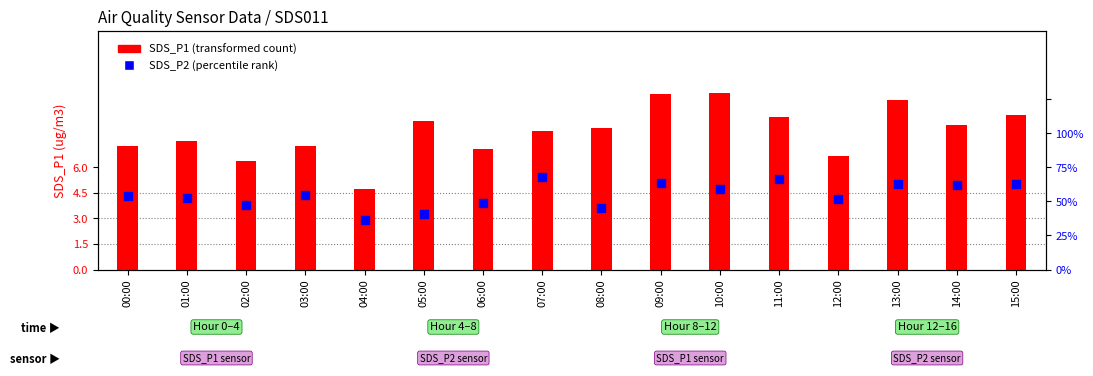

Which series contains the lowest Y value?

SDS_P2